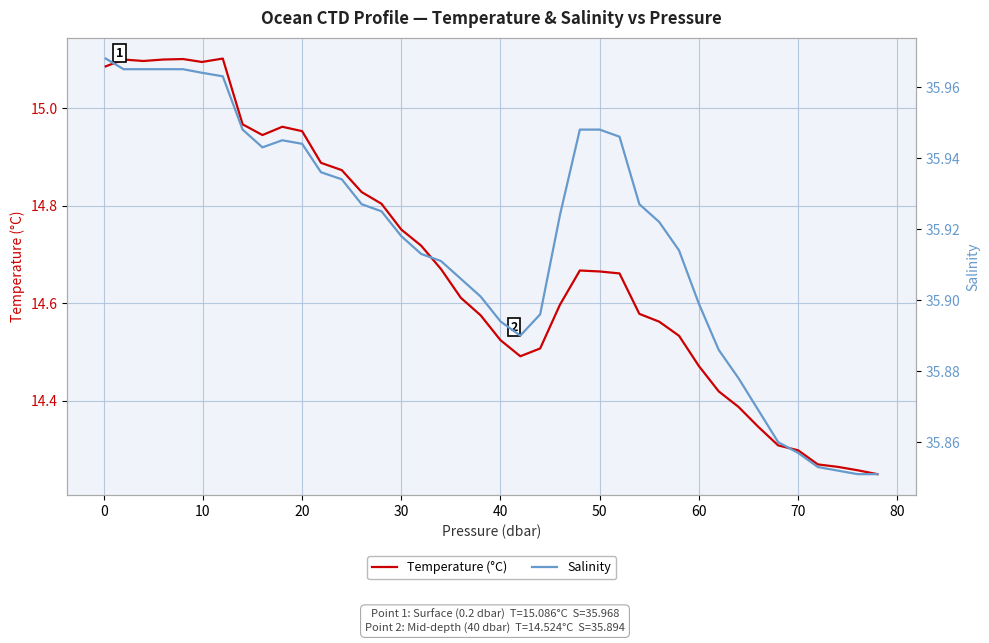

At 27, list the series in order from largest to smallest.

Salinity, Temperature (°C)